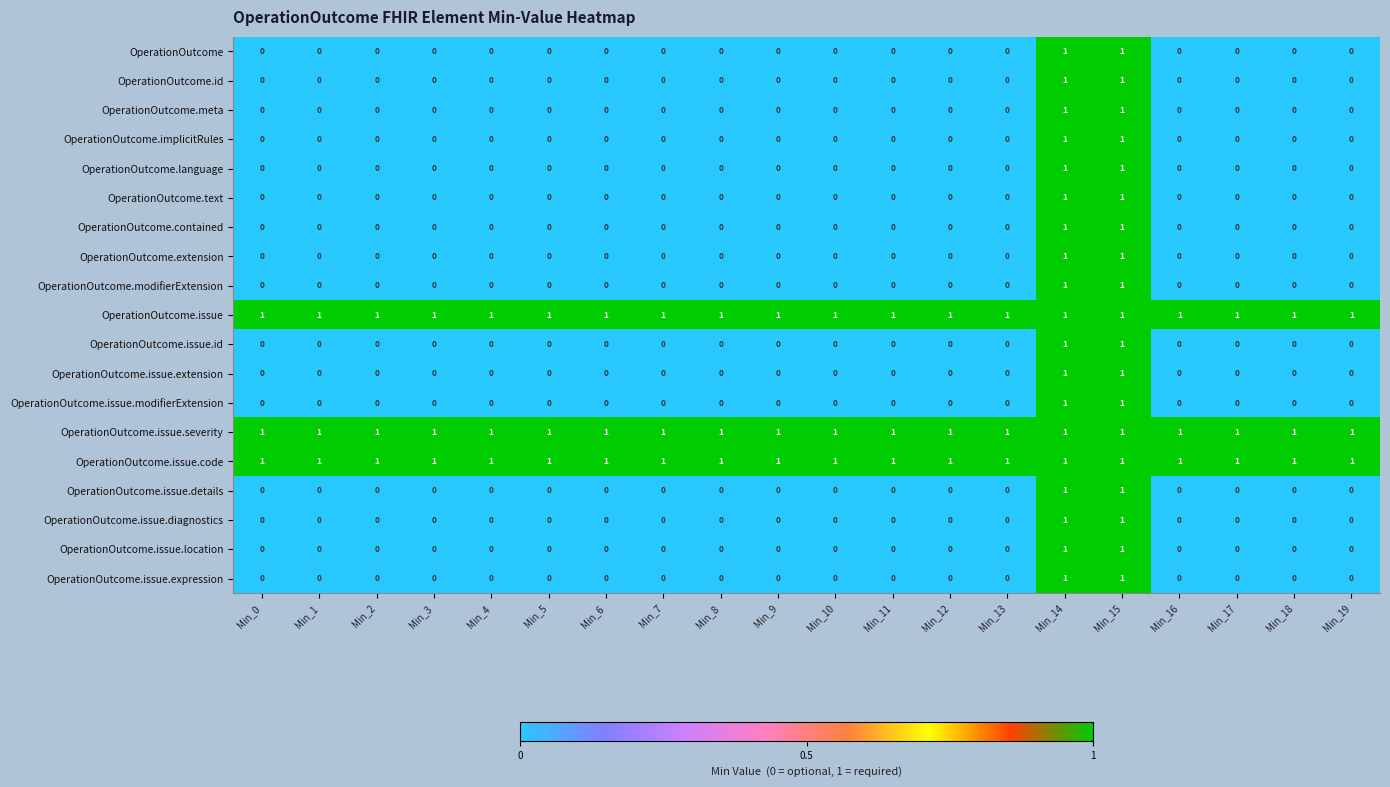

What is the total value across all series at Min_16?

3